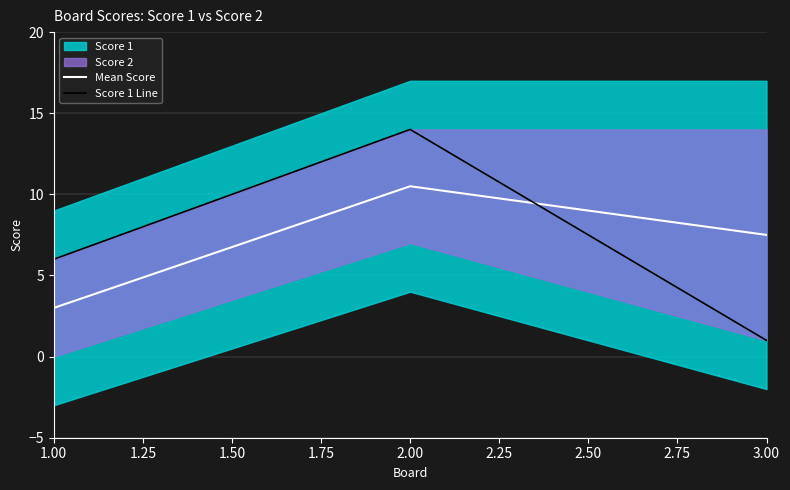

The value of Mean Score at 3.00 is 7.5. True or false?

True